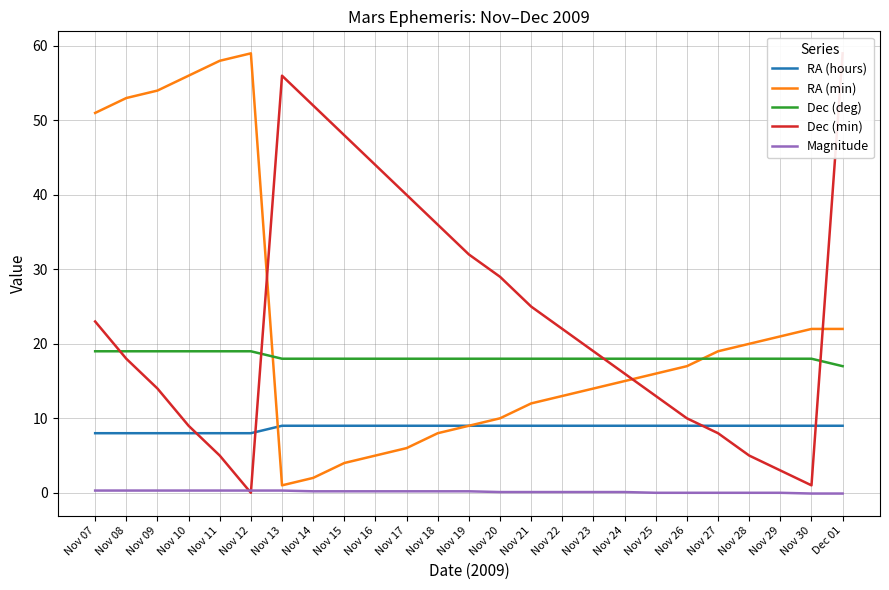

At which label does RA (min) first exceed 16?

Nov 07